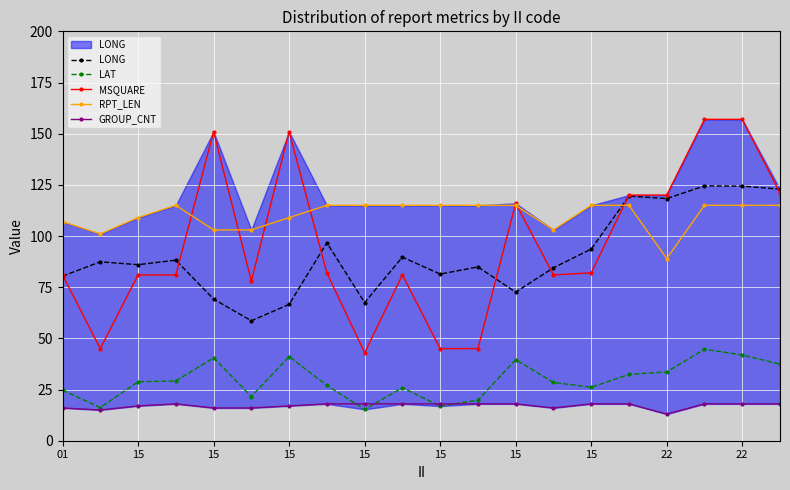

What is the maximum value for GROUP_CNT?

18.0